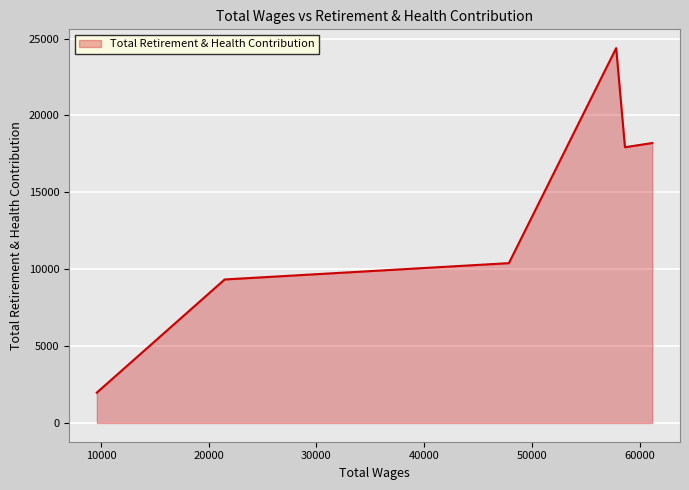

How many interior local peaks (higher than both neighbors) does the data have?

1